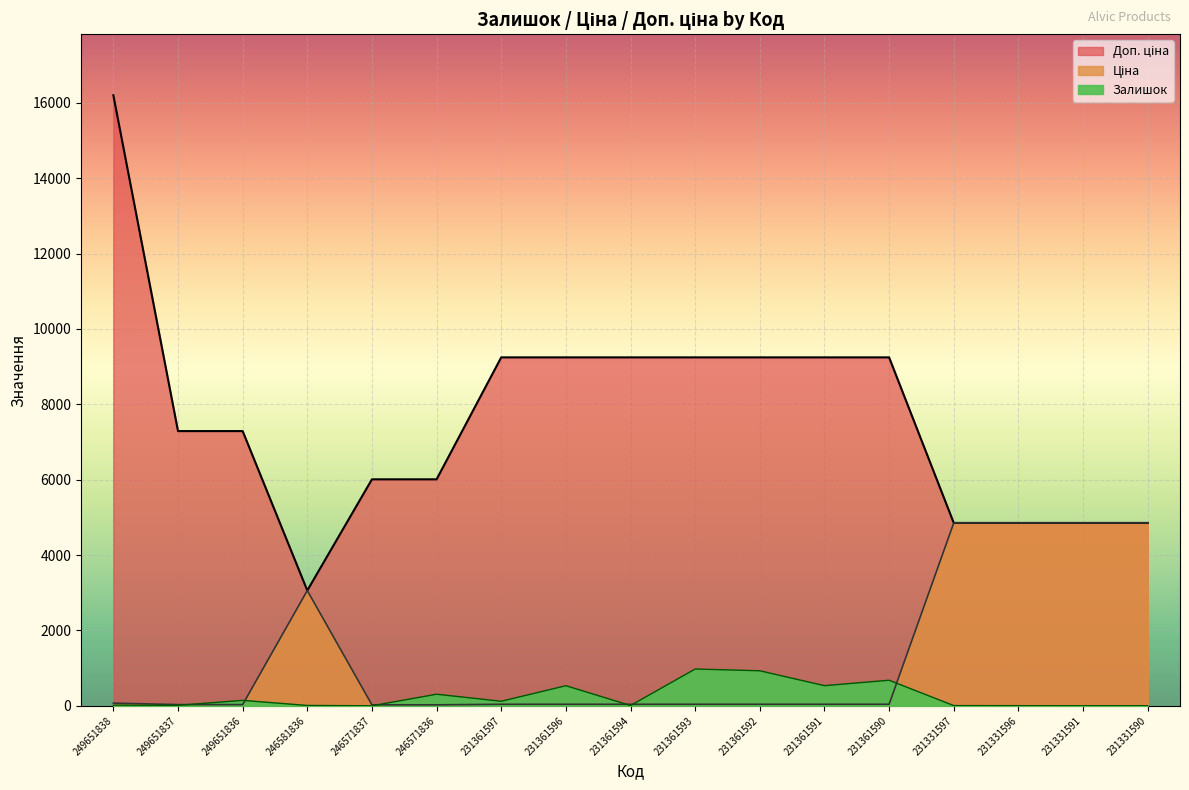

What is the difference between the second highest and second lowest values in the Доп. ціна series?

4393.0